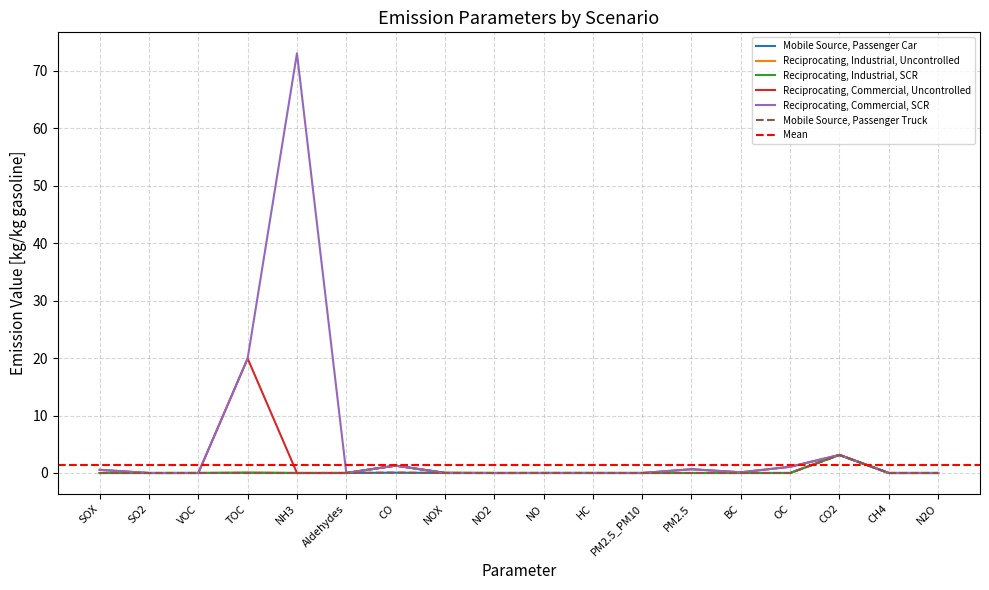

How many interior local valleys does the Reciprocating, Commercial, SCR series have?

2